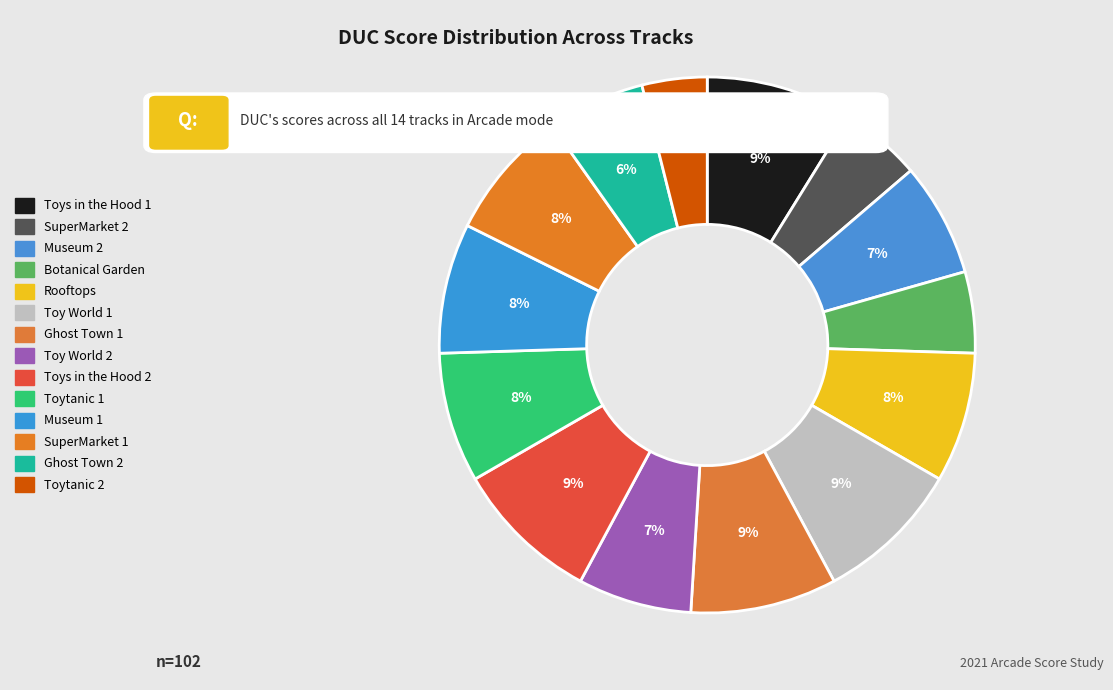

How many segments does this pie chart have?

14